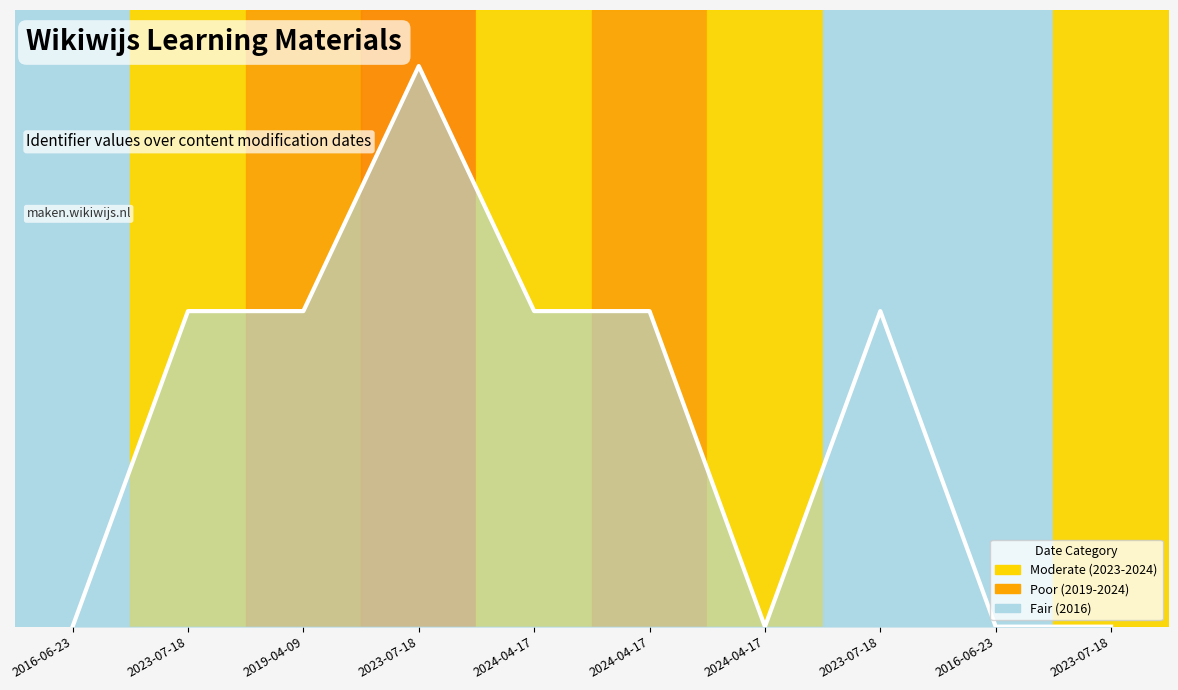

What is the label of the 2nd point from the right?

2016-06-23